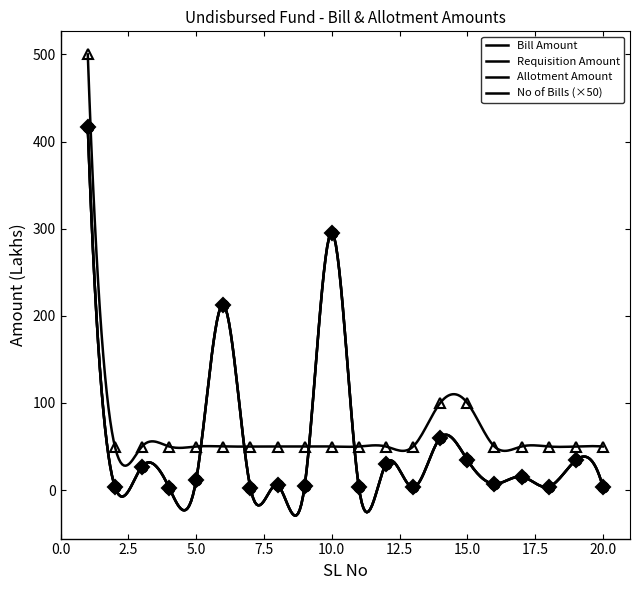

True or false: No of Bills has more than 2 points higher than both neighbors.

False